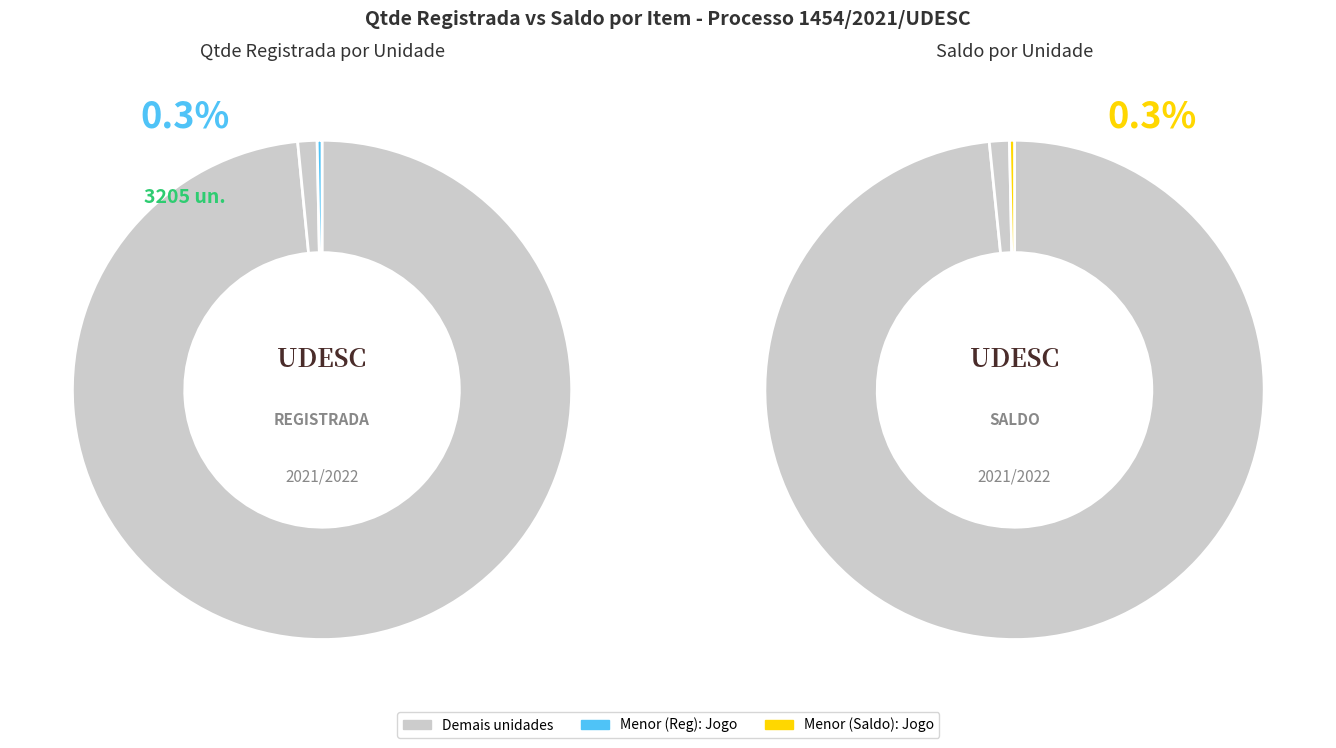

True or false: Item 13 accounts for 18% of the total.

False